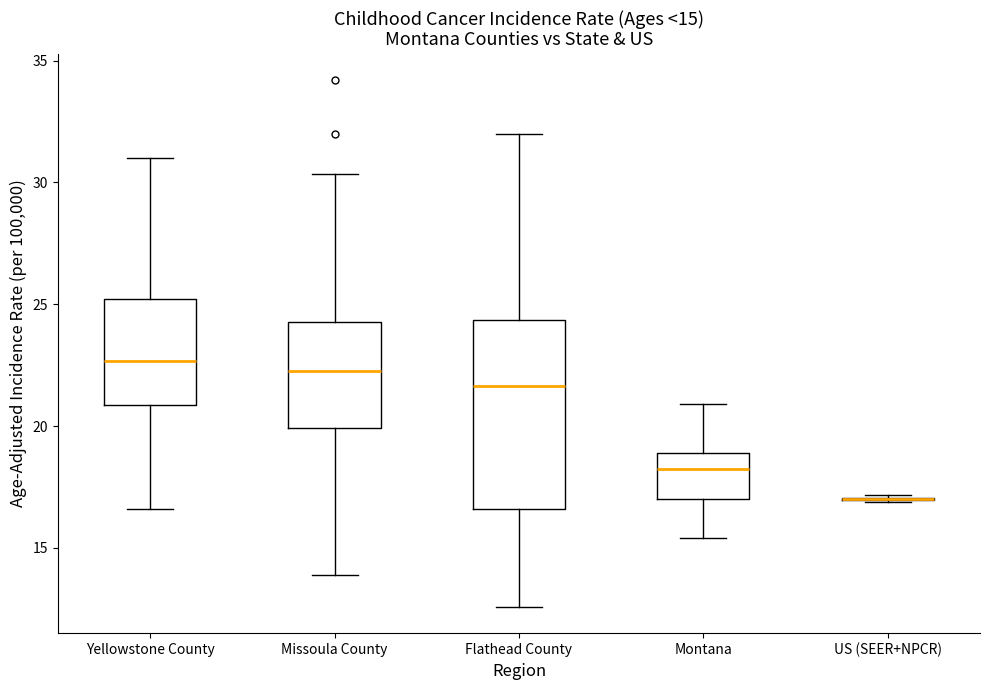

Comparing the boxes themselves (not the whiskers), which one is the tallest?

Flathead County